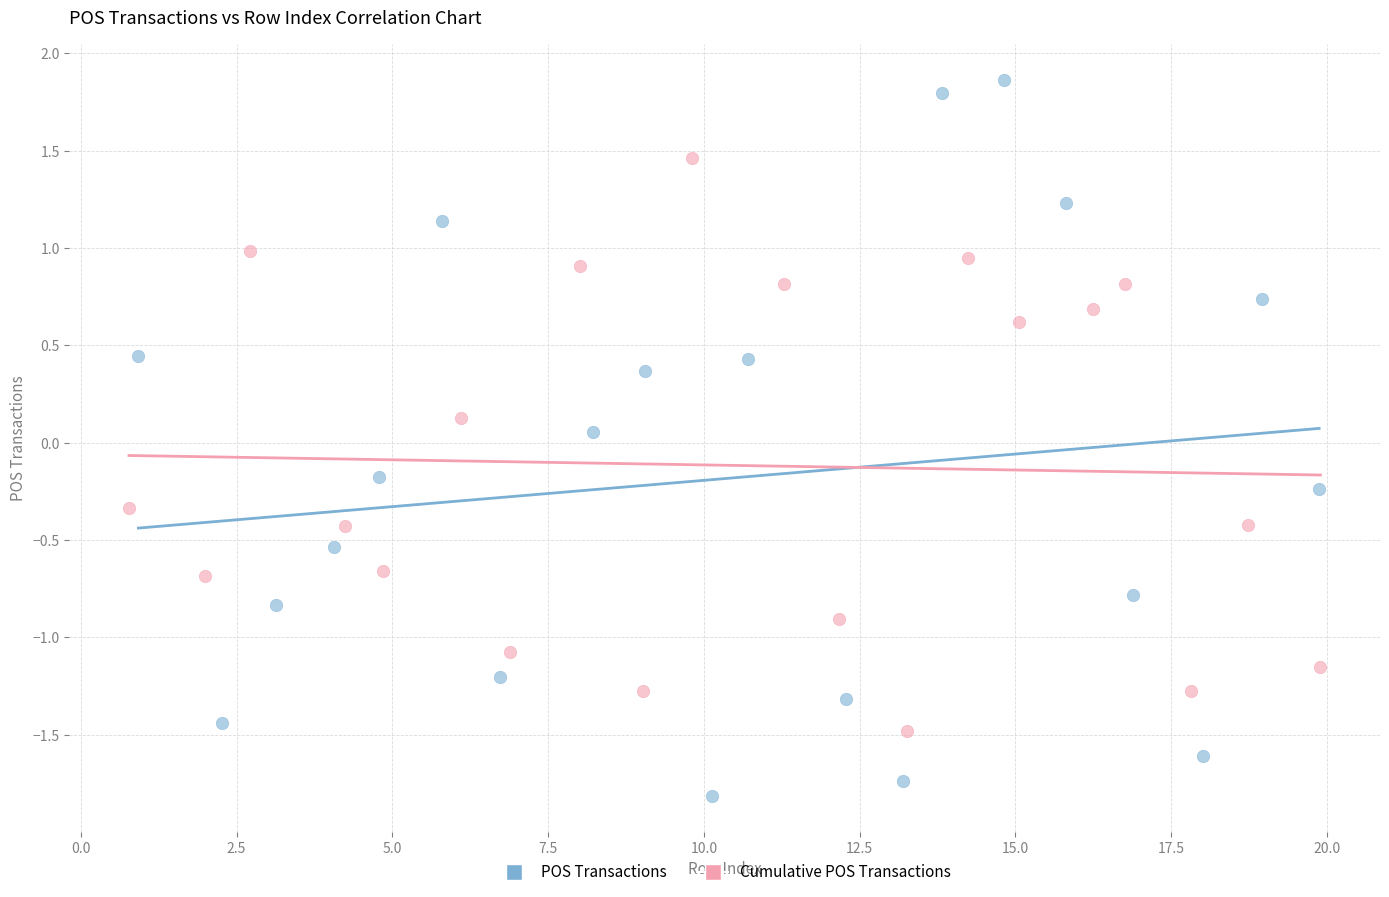

Which series contains the lowest Y value?

POS Transactions